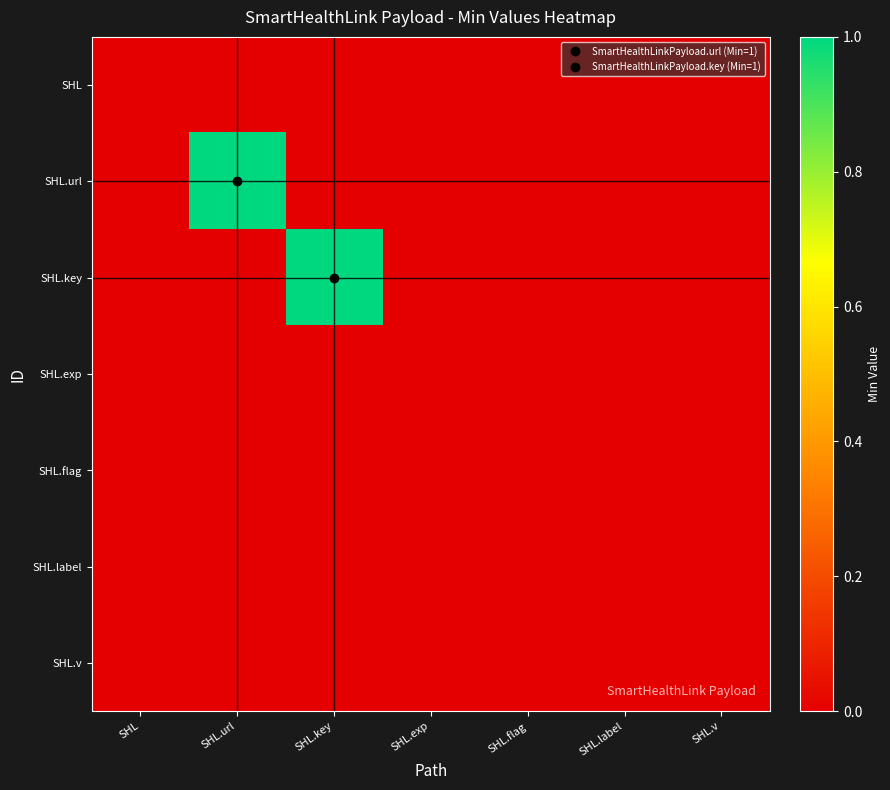

Between SHL.url and SHL.key, which series saw the biggest shift?

SHL.url